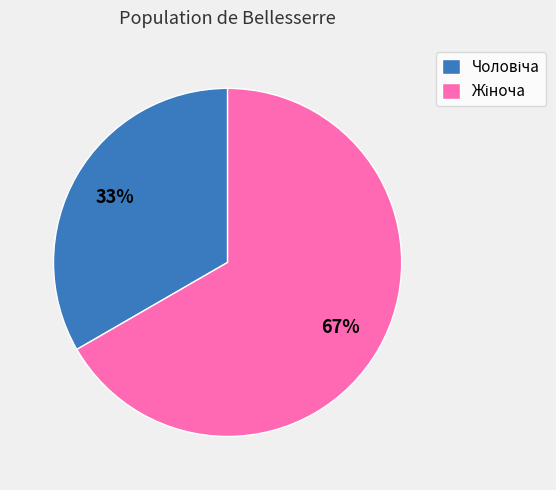

Is there any slice that represents more than half of the pie?

Yes